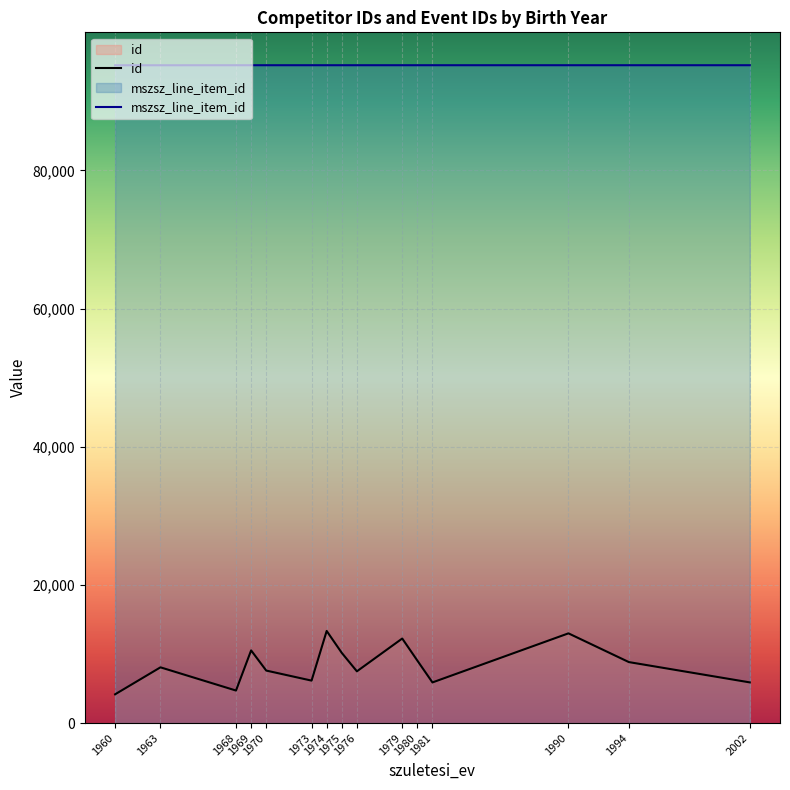

What is the maximum value for id?

13331